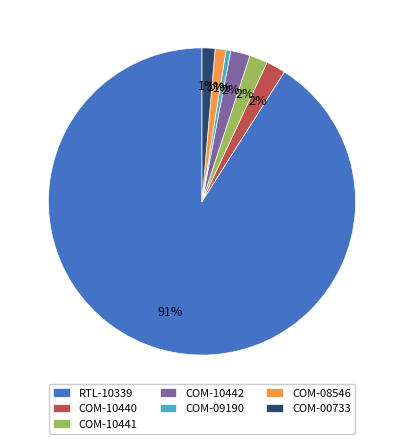

To the nearest percent, what percentage of the pie is RTL-10339?

91%